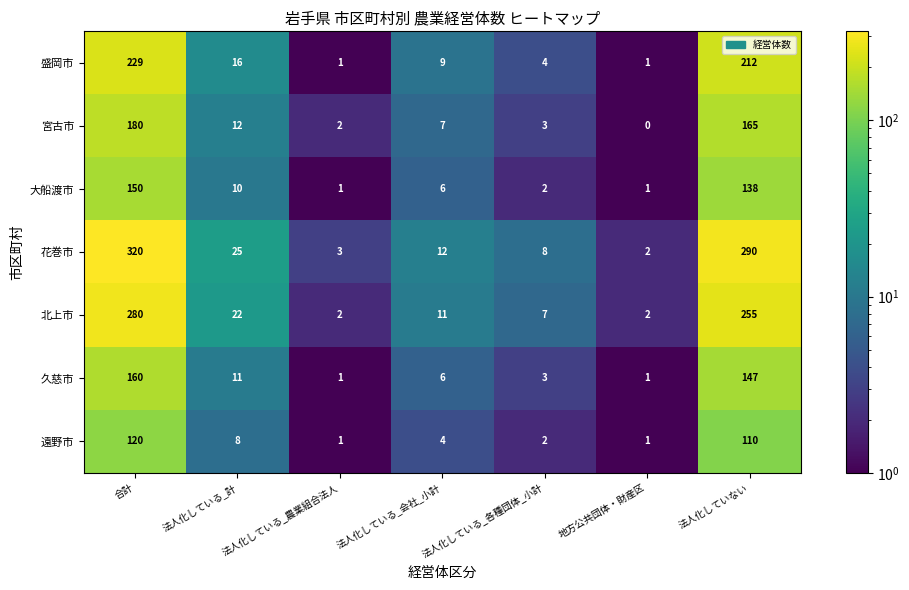

How many positive values does the 宮古市 series have?

6